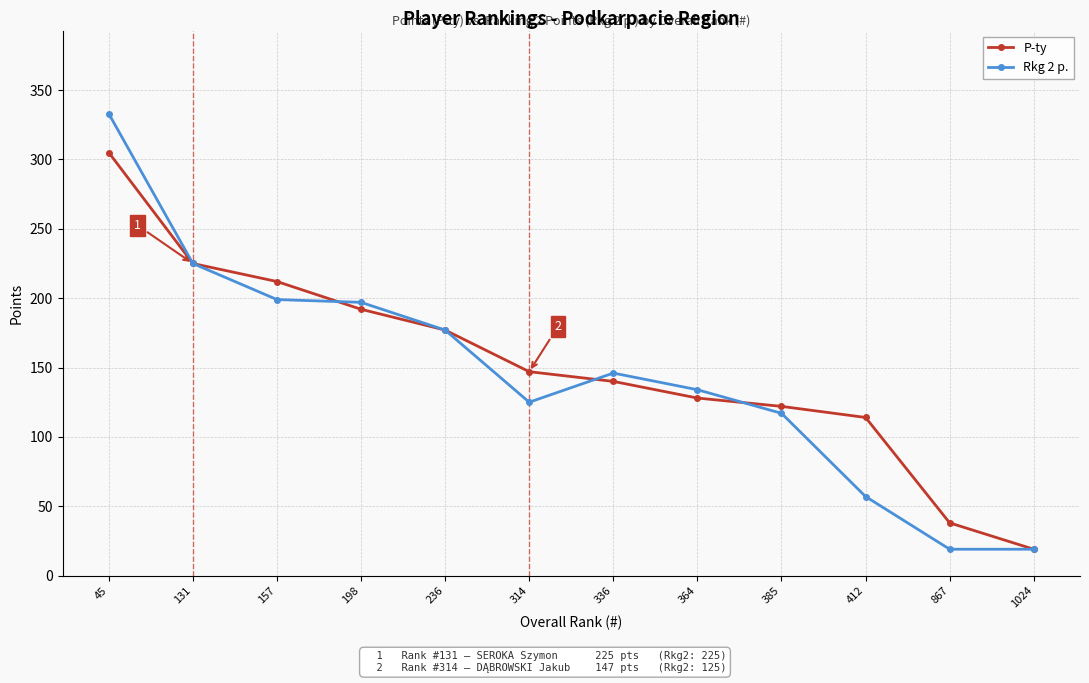

At which label does P-ty reach its peak?

45